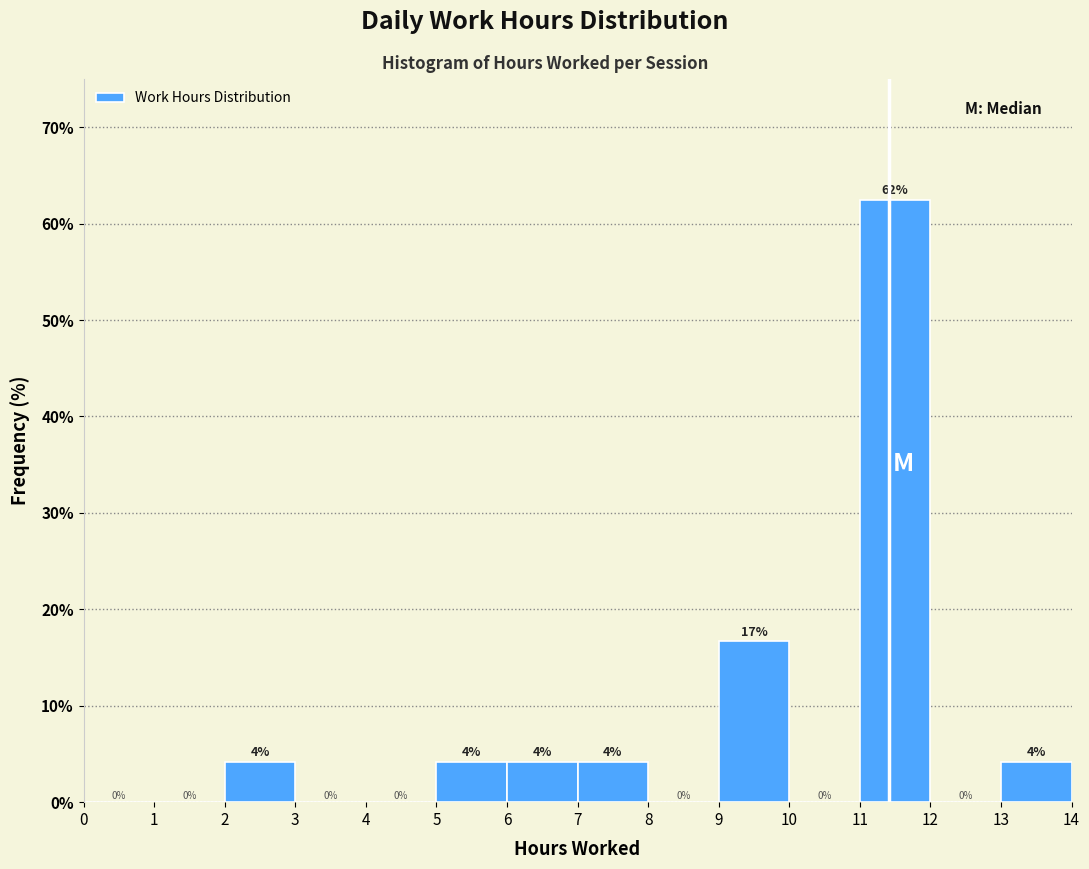

Which range on the x-axis has the tallest bar?

11 to 12